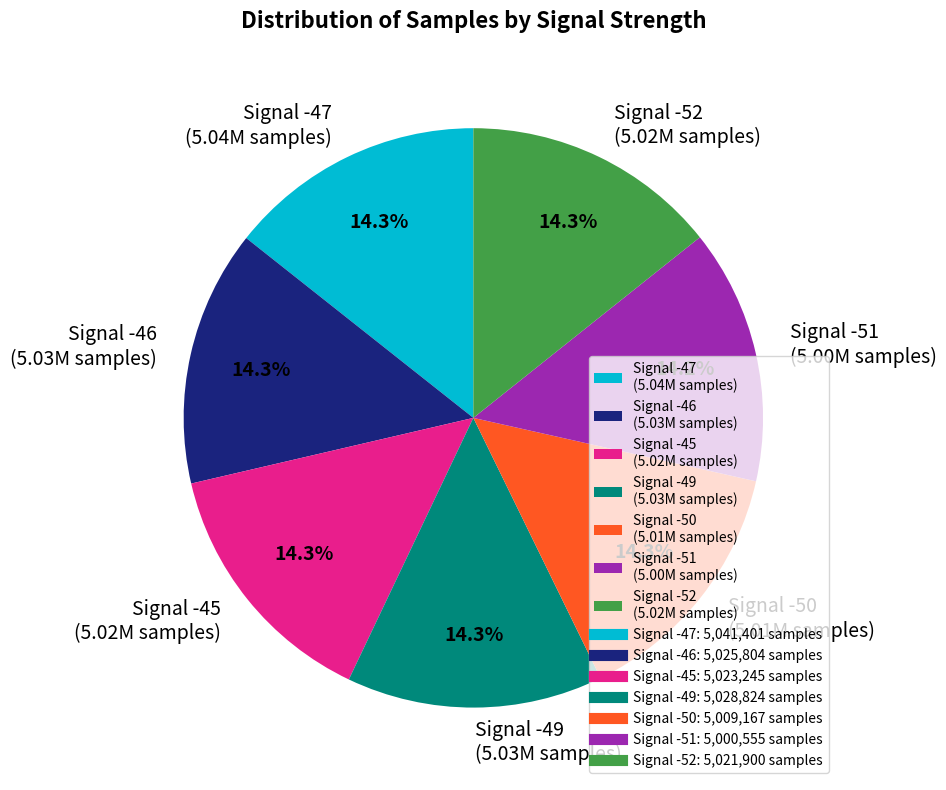

Is there any slice that represents more than half of the pie?

No